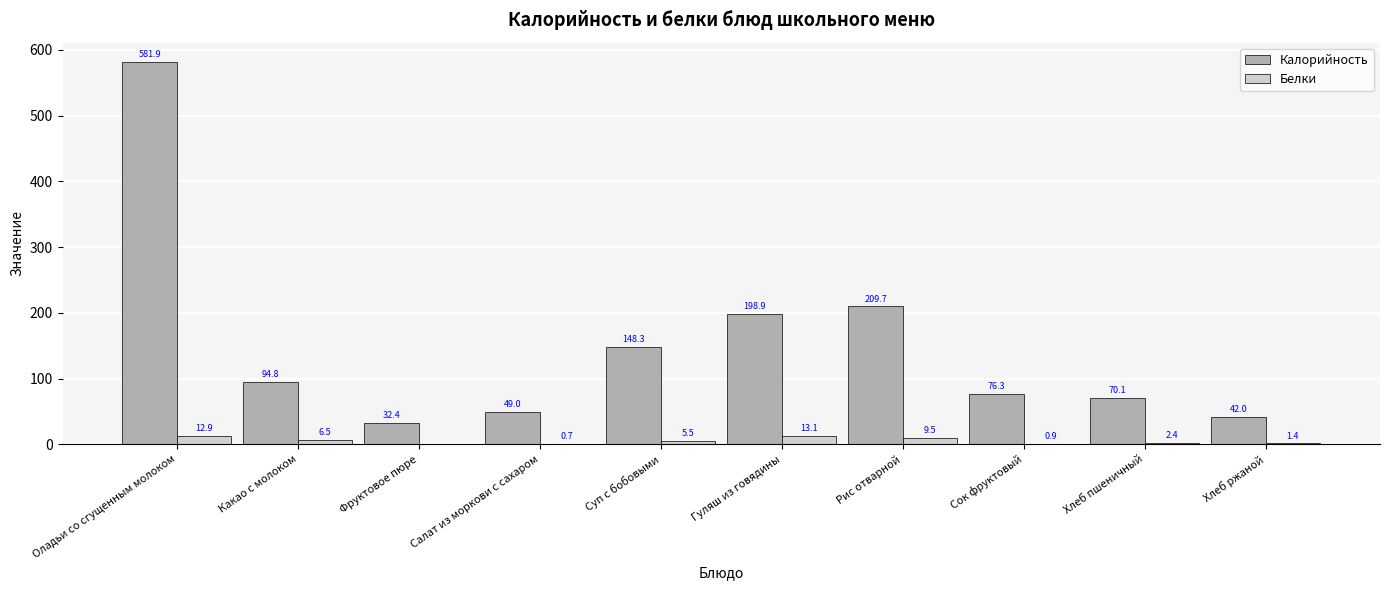

What is the greatest value displayed?

581.9